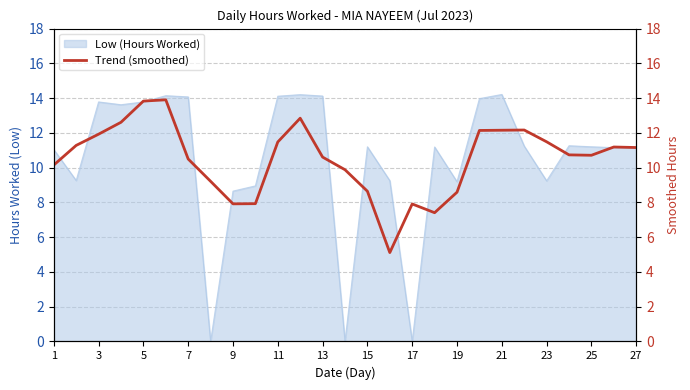

What is the maximum value shown in the chart?

13.9